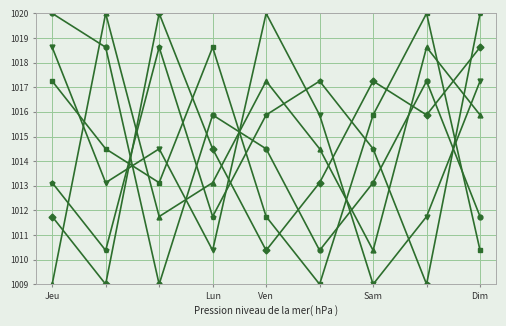

What is the minimum value shown in the chart?

1009.0